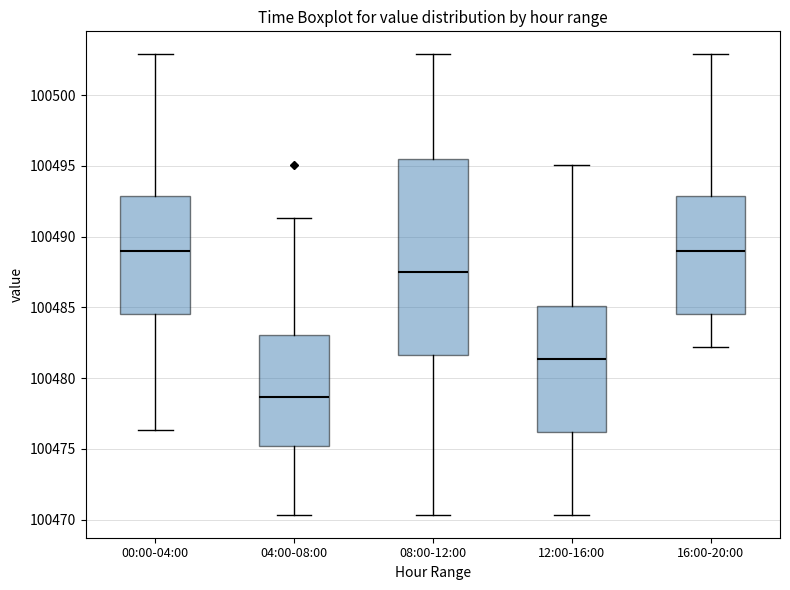

Reading left to right, read every box against the y-axis: the position of its median line, the range the box covers, and the ends of its whiskers. The values are not printed on the chart, so give them approximately, as read against the axis.

00:00-04:00: median 100489.0, box 100484.5 to 100493.0, whiskers 100476.5 to 100503.0
04:00-08:00: median 100478.5, box 100475.0 to 100483.0, whiskers 100470.5 to 100491.5
08:00-12:00: median 100487.5, box 100481.5 to 100495.5, whiskers 100470.5 to 100503.0
12:00-16:00: median 100481.5, box 100476.0 to 100485.0, whiskers 100470.5 to 100495.0
16:00-20:00: median 100489.0, box 100484.5 to 100493.0, whiskers 100482.0 to 100503.0